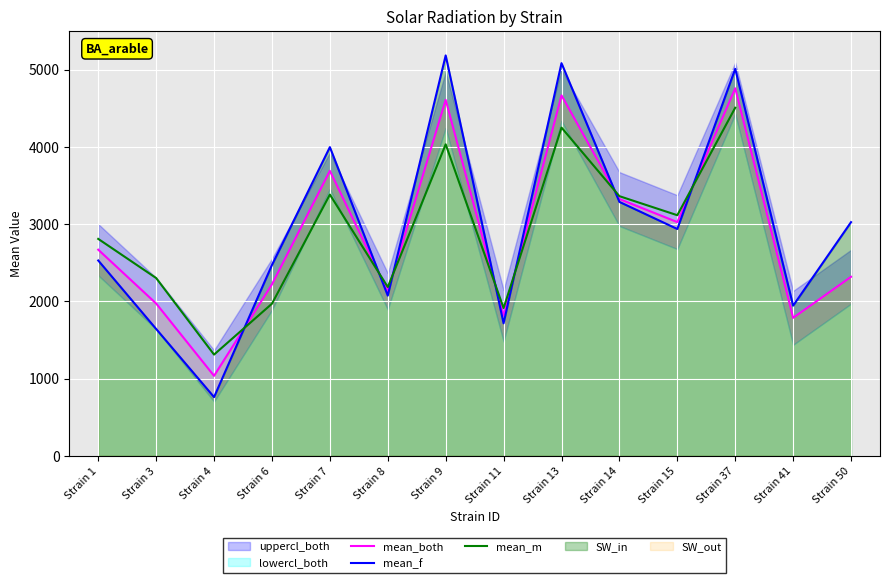

Where is the first local maximum for mean_f?

Strain 7